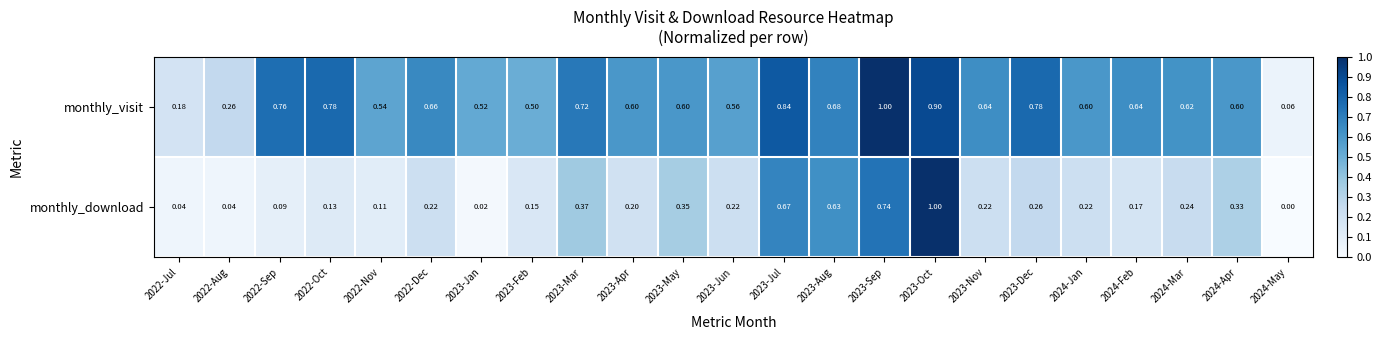

Which series has the largest total across all categories?

monthly_visit